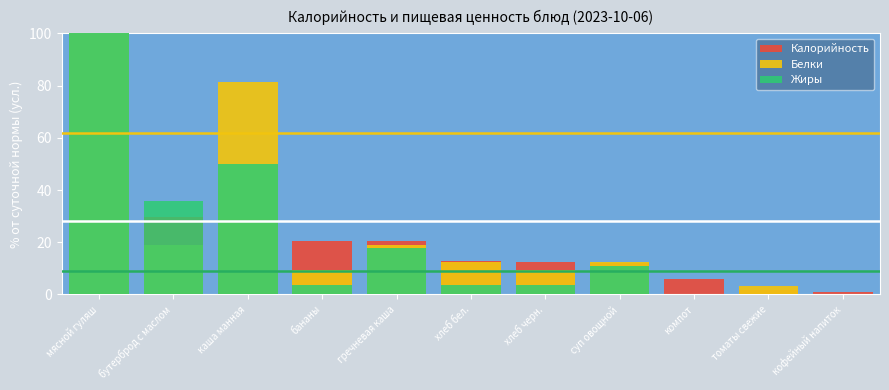

Reading left to right, extract all data points from this chart.

Калорийность: мясной гуляш=100.0	бутерброд с маслом=29.6	каша манная=28.9	бананы=20.5	гречневая каша=20.3	хлеб бел.=12.7	хлеб черн.=12.5	суп овощной=11.9	компот=6.1	томаты свежие=1.7	кофейный напиток=1.0
Белки: мясной гуляш=100.0	бутерброд с маслом=18.8	каша манная=81.2	бананы=9.4	гречневая каша=18.8	хлеб бел.=12.5	хлеб черн.=9.4	суп овощной=12.5	компот=0.0	томаты свежие=3.1	кофейный напиток=0.0
Жиры: мясной гуляш=100.0	бутерброд с маслом=35.7	каша манная=50.0	бананы=3.6	гречневая каша=17.9	хлеб бел.=3.6	хлеб черн.=3.6	суп овощной=10.7	компот=0.0	томаты свежие=0.0	кофейный напиток=0.0